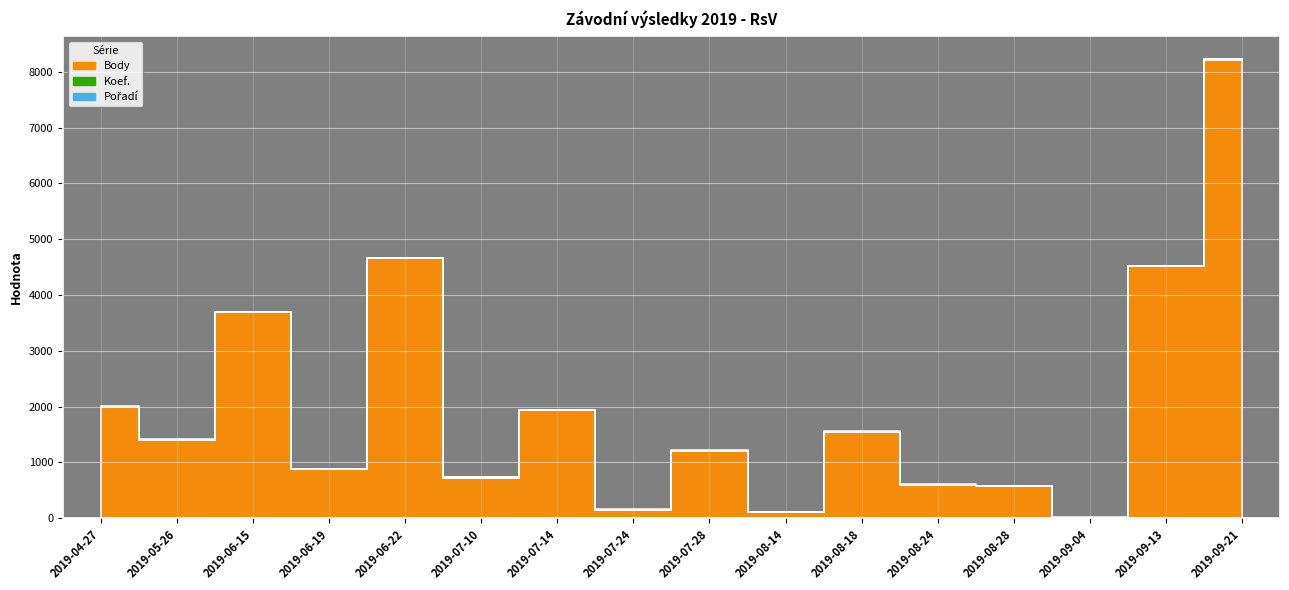

Is the value of Pořadí at 2019-08-14 greater than the value of Body at 2019-07-14?

No